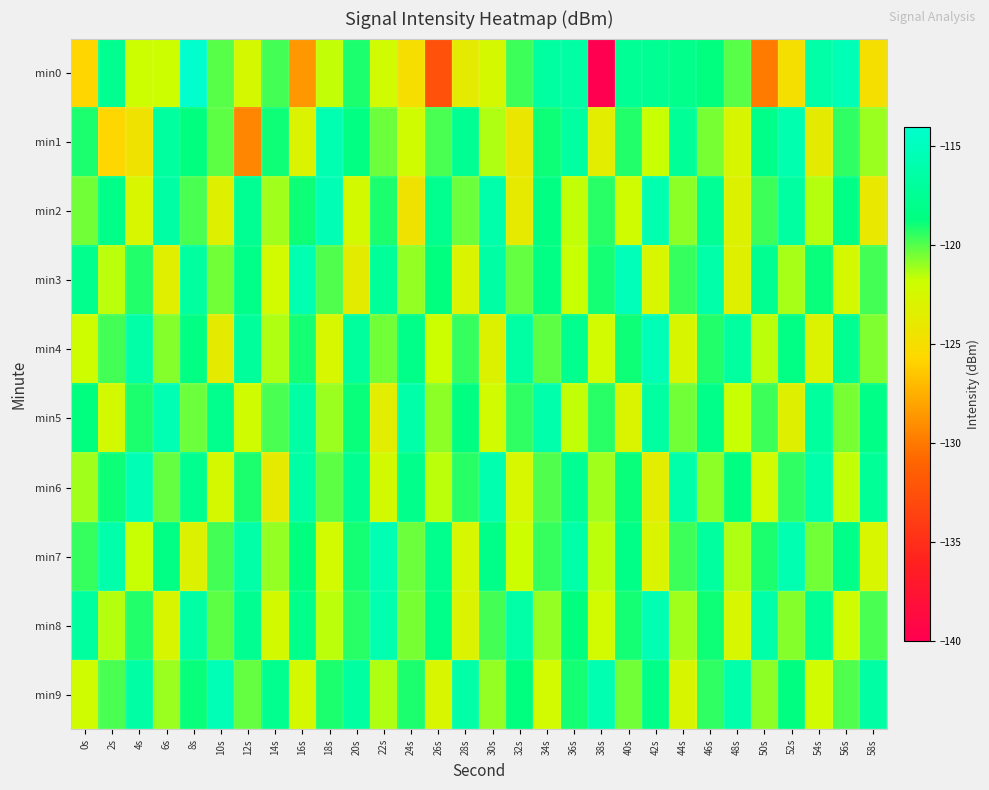

At which category does the chart reach its minimum across all series?

38s